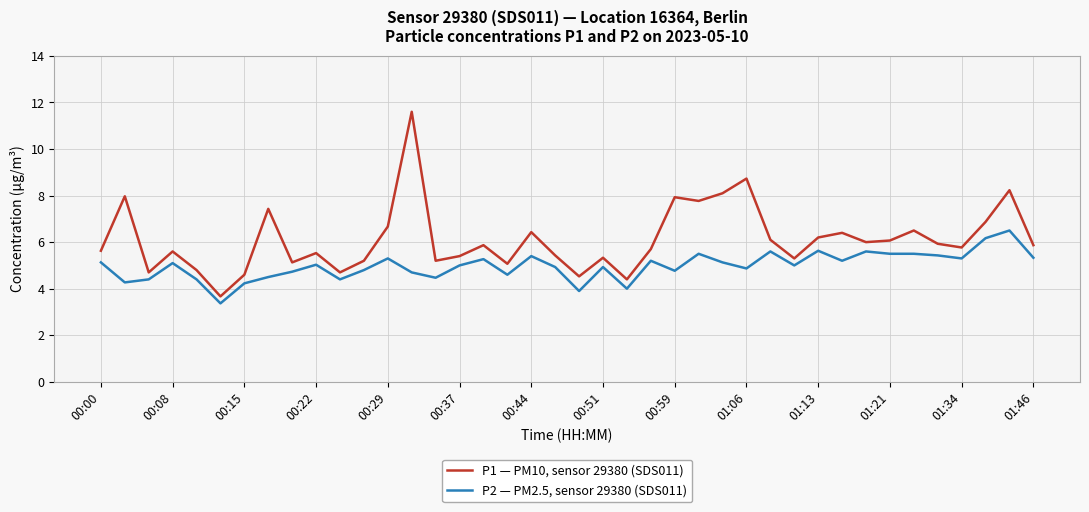

Rank the series by their maximum value, from lowest to highest.

P2 — PM2.5, sensor 29380 (SDS011), P1 — PM10, sensor 29380 (SDS011)